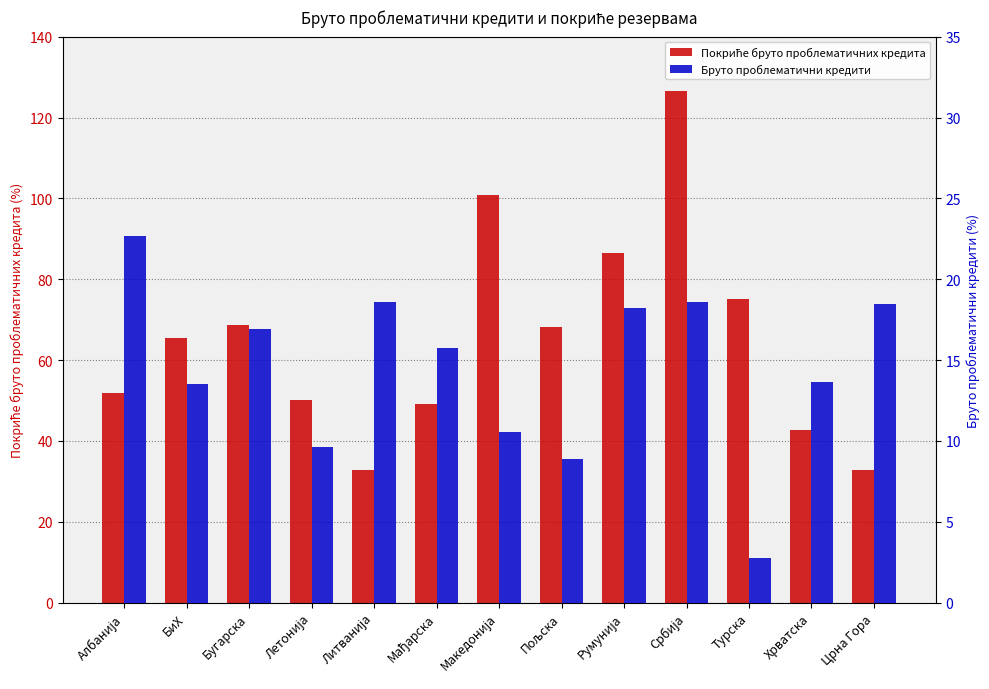

What is the sum of the Бруто проблематични кредити values at Румунија and Македонија?

28.8